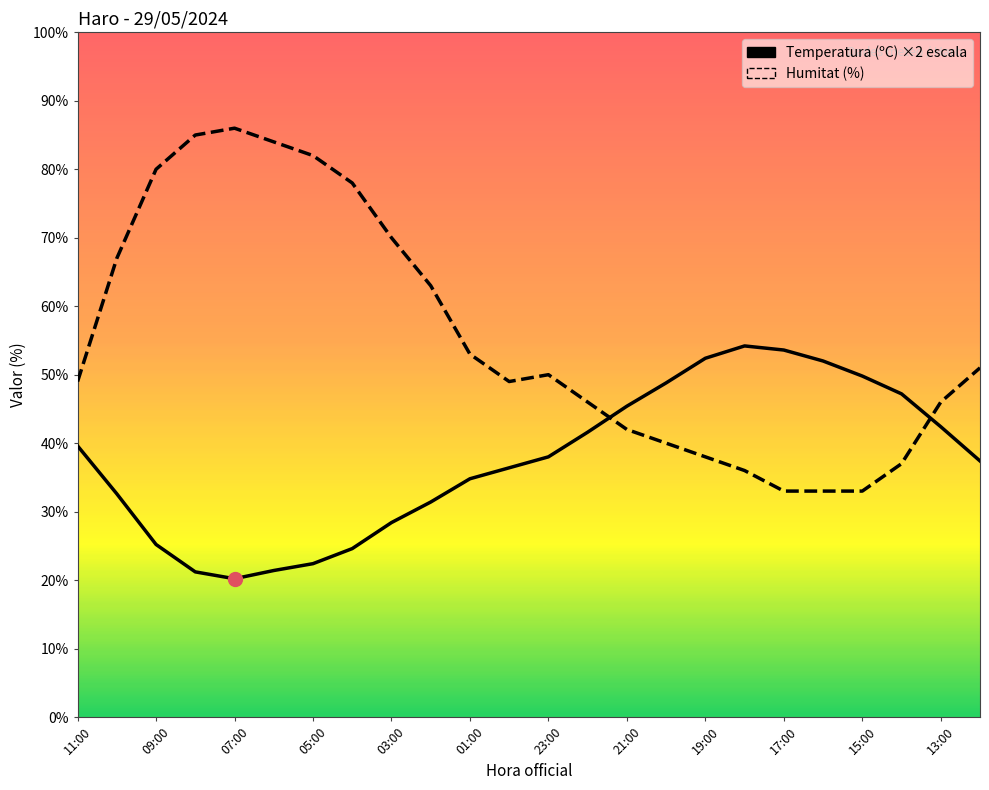

What is the greatest value displayed?

86.0